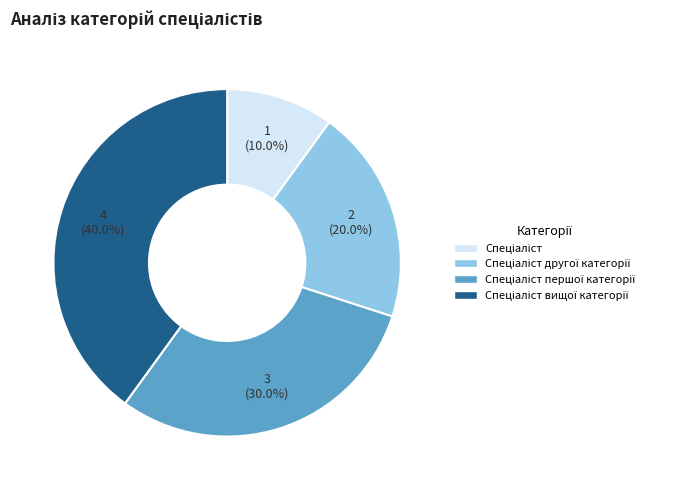

Count the number of slices in the pie.

4